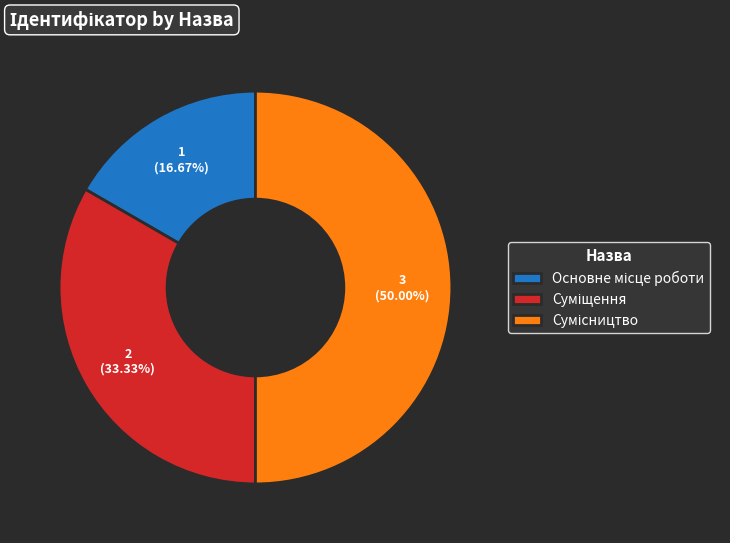

What percentage is NOT represented by Суміщення?

66.7%